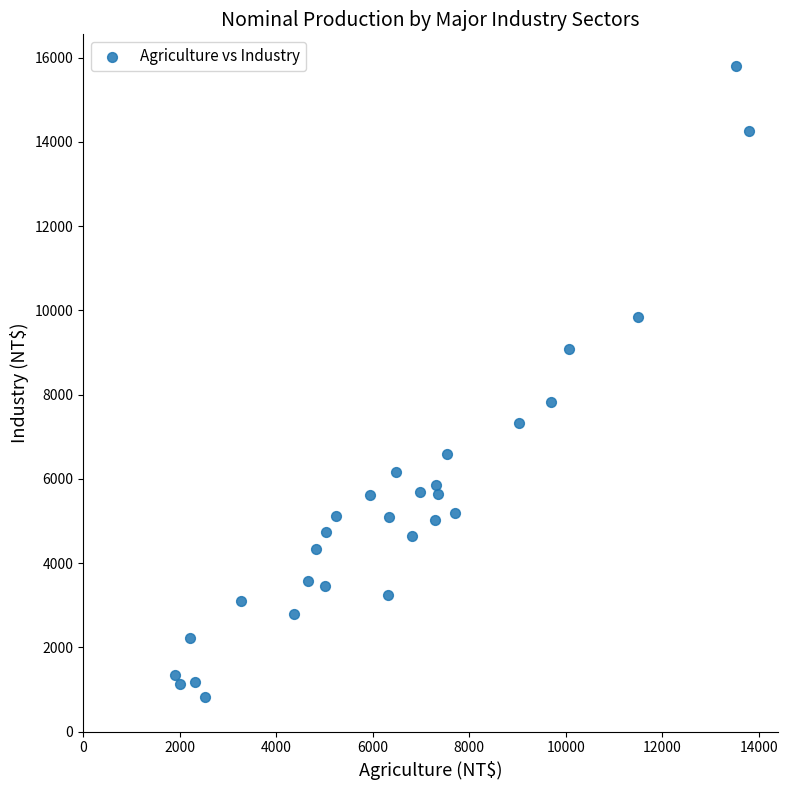

What Y value in the scatter plot is closest to 8320?

7815.2